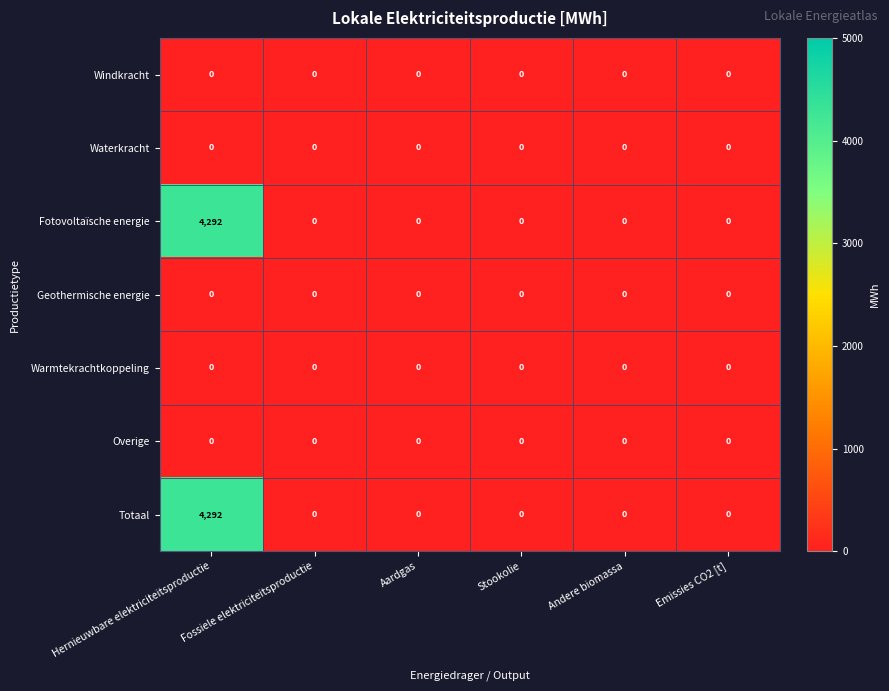

What is the average value of the Fotovoltaïsche energie series?

715